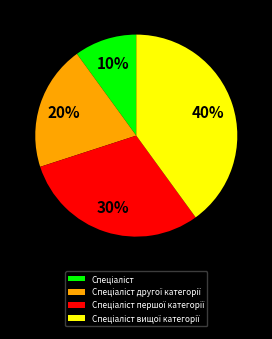

How many segments does this pie chart have?

4